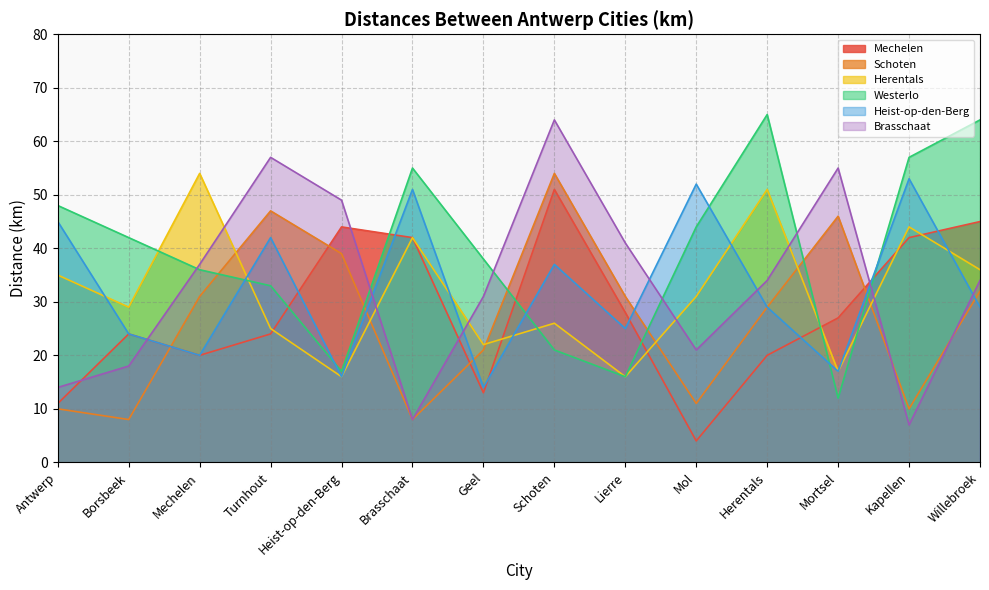

Reading left to right, list all the values displayed in this chart.

Mechelen: Antwerp=11	Borsbeek=24	Mechelen=20	Turnhout=24	Heist-op-den-Berg=44	Brasschaat=42	Geel=13	Schoten=51	Lierre=28	Mol=4	Herentals=20	Mortsel=27	Kapellen=42	Willebroek=45
Schoten: Antwerp=10	Borsbeek=8	Mechelen=31	Turnhout=47	Heist-op-den-Berg=39	Brasschaat=8	Geel=21	Schoten=54	Lierre=31	Mol=11	Herentals=29	Mortsel=46	Kapellen=10	Willebroek=32
Herentals: Antwerp=35	Borsbeek=29	Mechelen=54	Turnhout=25	Heist-op-den-Berg=16	Brasschaat=42	Geel=22	Schoten=26	Lierre=16	Mol=31	Herentals=51	Mortsel=17	Kapellen=44	Willebroek=36
Westerlo: Antwerp=48	Borsbeek=42	Mechelen=36	Turnhout=33	Heist-op-den-Berg=17	Brasschaat=55	Geel=38	Schoten=21	Lierre=16	Mol=44	Herentals=65	Mortsel=12	Kapellen=57	Willebroek=64
Heist-op-den-Berg: Antwerp=45	Borsbeek=24	Mechelen=20	Turnhout=42	Heist-op-den-Berg=16	Brasschaat=51	Geel=14	Schoten=37	Lierre=25	Mol=52	Herentals=29	Mortsel=17	Kapellen=53	Willebroek=29
Brasschaat: Antwerp=14	Borsbeek=18	Mechelen=37	Turnhout=57	Heist-op-den-Berg=49	Brasschaat=8	Geel=31	Schoten=64	Lierre=41	Mol=21	Herentals=34	Mortsel=55	Kapellen=7	Willebroek=34